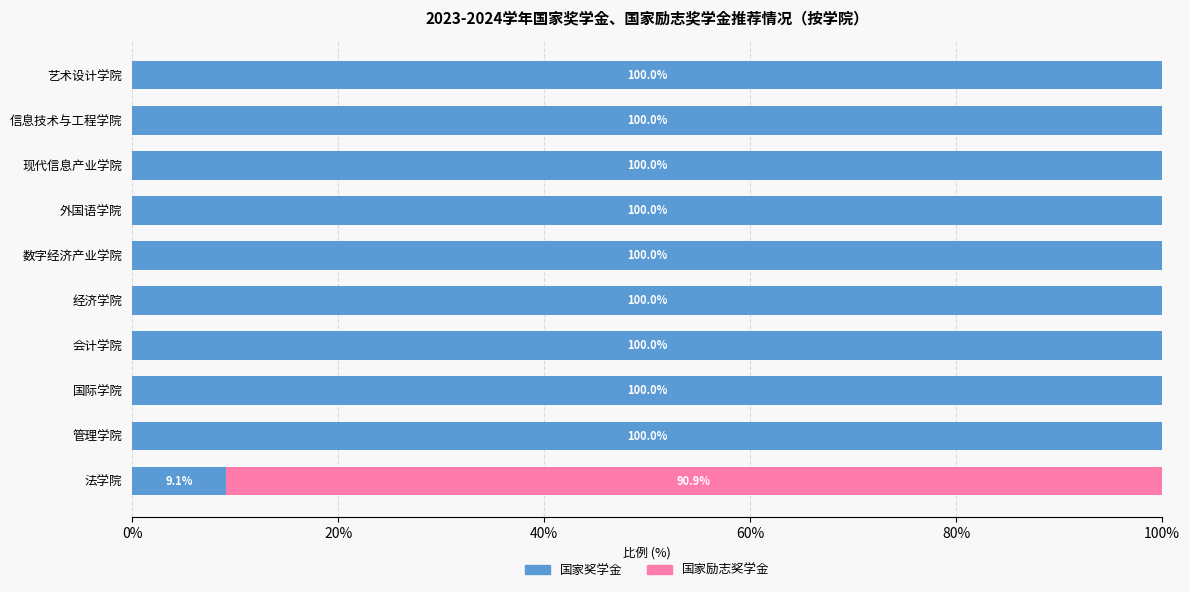

What is the maximum value for 国家奖学金?

100.0